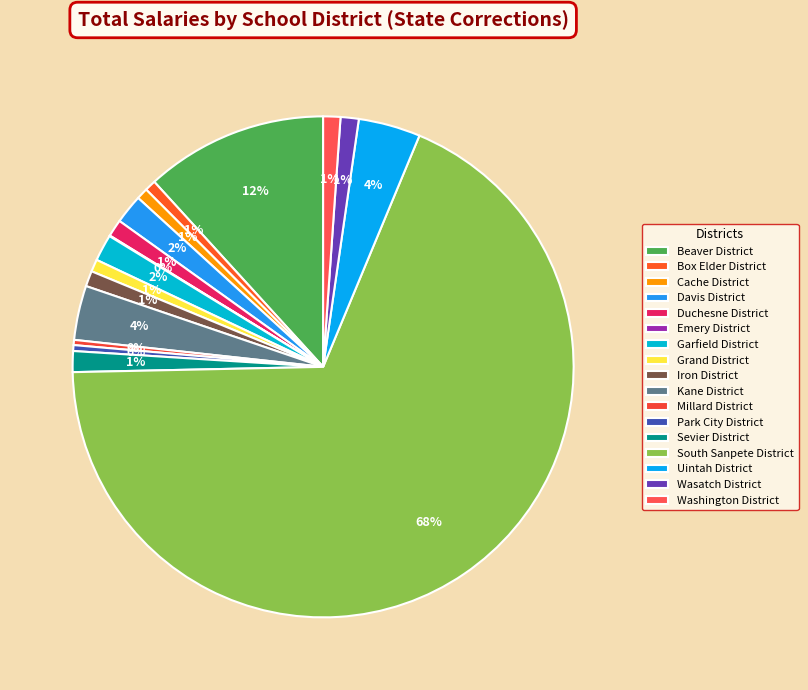

Combined, do Iron District and Park City District account for over 50%?

No